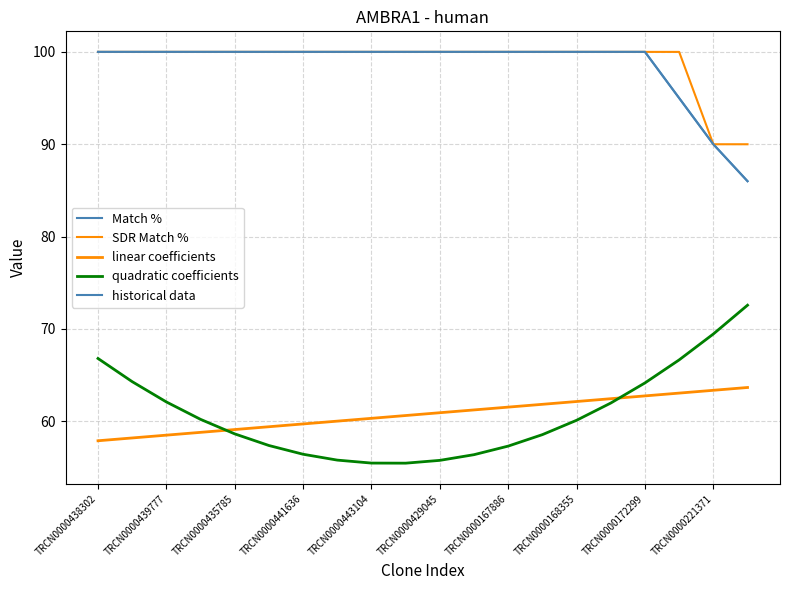

True or false: historical data has more than 1 interior local peaks.

False